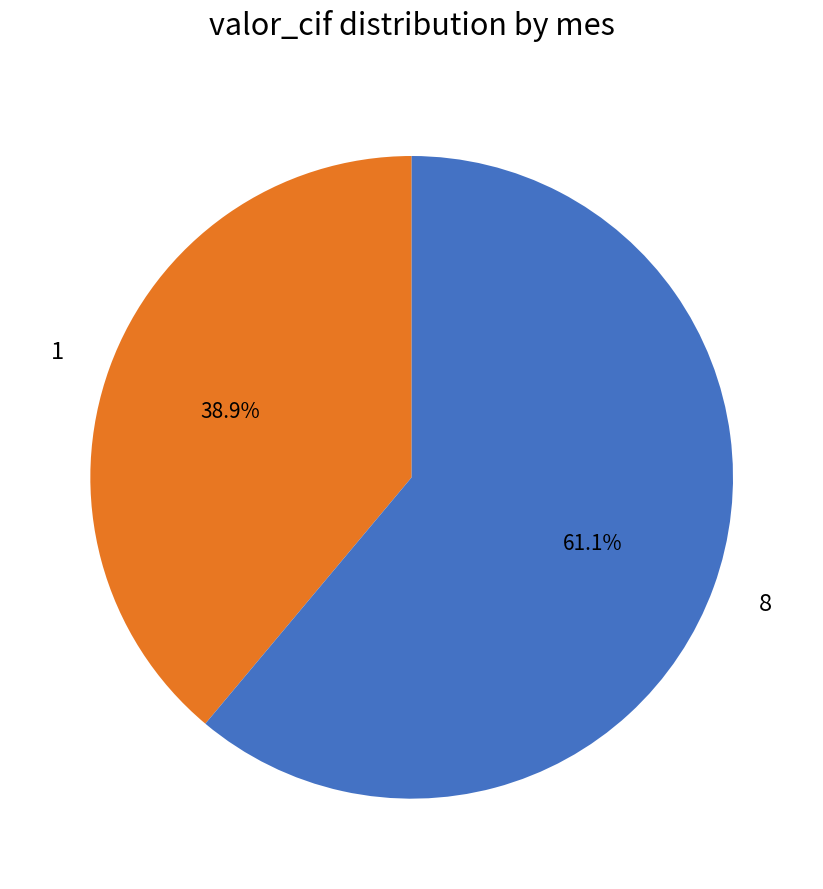

How many slices are in this pie chart?

2